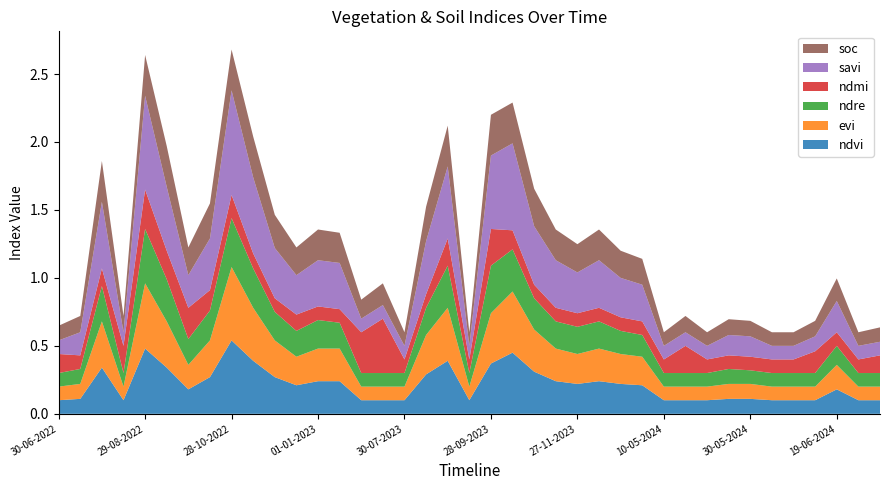

Reading left to right, extract all data points from this chart.

ndvi: 0.1	0.1	0.3	0.1	0.5	0.3	0.2	0.3	0.5	0.4	0.3	0.2	0.2	0.2	0.1	0.1	0.1	0.3	0.4	0.1	0.4	0.5	0.3	0.2	0.2	0.2	0.2	0.2	0.1	0.1	0.1	0.1	0.1	0.1	0.1	0.1	0.2	0.1	0.1
evi: 0.1	0.1	0.3	0.1	0.5	0.3	0.2	0.3	0.5	0.4	0.3	0.2	0.2	0.2	0.1	0.1	0.1	0.3	0.4	0.1	0.4	0.5	0.3	0.2	0.2	0.2	0.2	0.2	0.1	0.1	0.1	0.1	0.1	0.1	0.1	0.1	0.2	0.1	0.1
ndre: 0.1	0.1	0.3	0.1	0.4	0.3	0.2	0.2	0.4	0.3	0.2	0.2	0.2	0.2	0.1	0.1	0.1	0.2	0.3	0.1	0.3	0.3	0.2	0.2	0.2	0.2	0.2	0.2	0.1	0.1	0.1	0.1	0.1	0.1	0.1	0.1	0.1	0.1	0.1
ndmi: 0.1	0.1	0.1	0.2	0.3	0.2	0.2	0.1	0.2	0.1	0.1	0.1	0.1	0.1	0.3	0.4	0.1	0.1	0.2	0.1	0.3	0.1	0.1	0.1	0.1	0.1	0.1	0.1	0.1	0.2	0.1	0.1	0.1	0.1	0.1	0.2	0.1	0.1	0.1
savi: 0.1	0.2	0.5	0.1	0.7	0.5	0.2	0.4	0.8	0.6	0.4	0.3	0.3	0.3	0.1	0.1	0.1	0.4	0.5	0.1	0.5	0.6	0.4	0.3	0.3	0.3	0.3	0.3	0.1	0.1	0.1	0.1	0.1	0.1	0.1	0.1	0.2	0.1	0.1
soc: 0.1	0.1	0.3	0.1	0.3	0.3	0.2	0.3	0.3	0.3	0.2	0.2	0.2	0.2	0.1	0.2	0.1	0.3	0.3	0.1	0.3	0.3	0.3	0.2	0.2	0.2	0.2	0.2	0.1	0.1	0.1	0.1	0.1	0.1	0.1	0.1	0.2	0.1	0.1